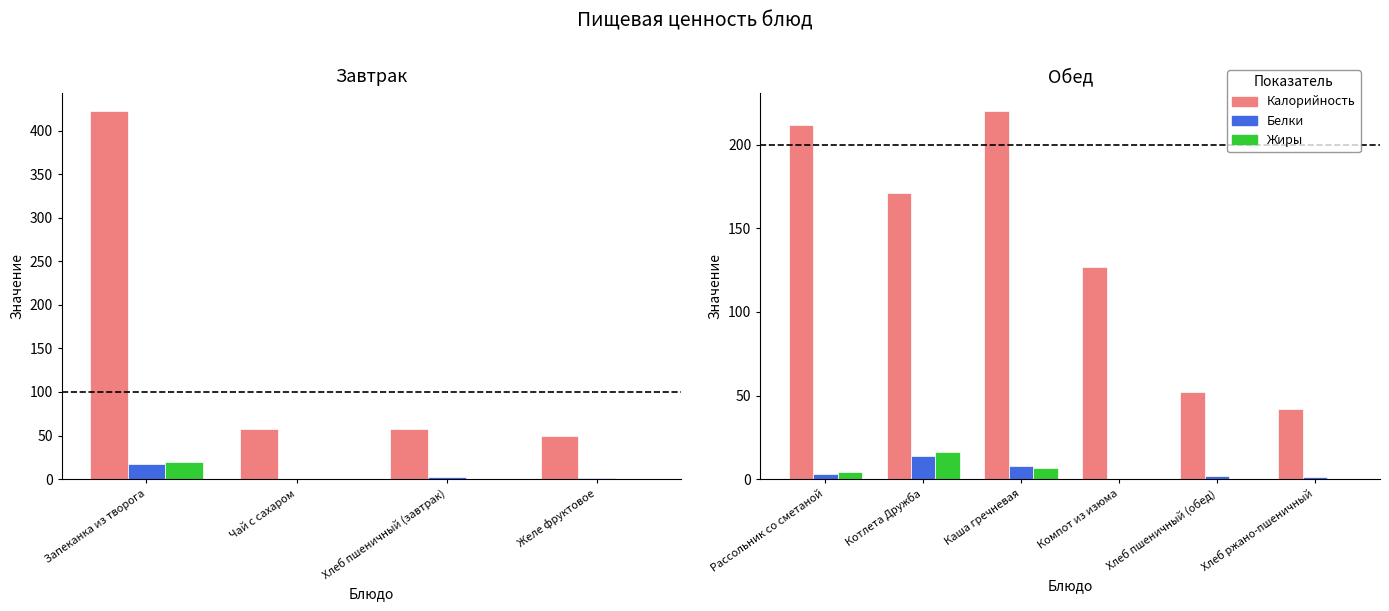

Is it true that Калорийность equals 222.7 at Компот из изюма?

False